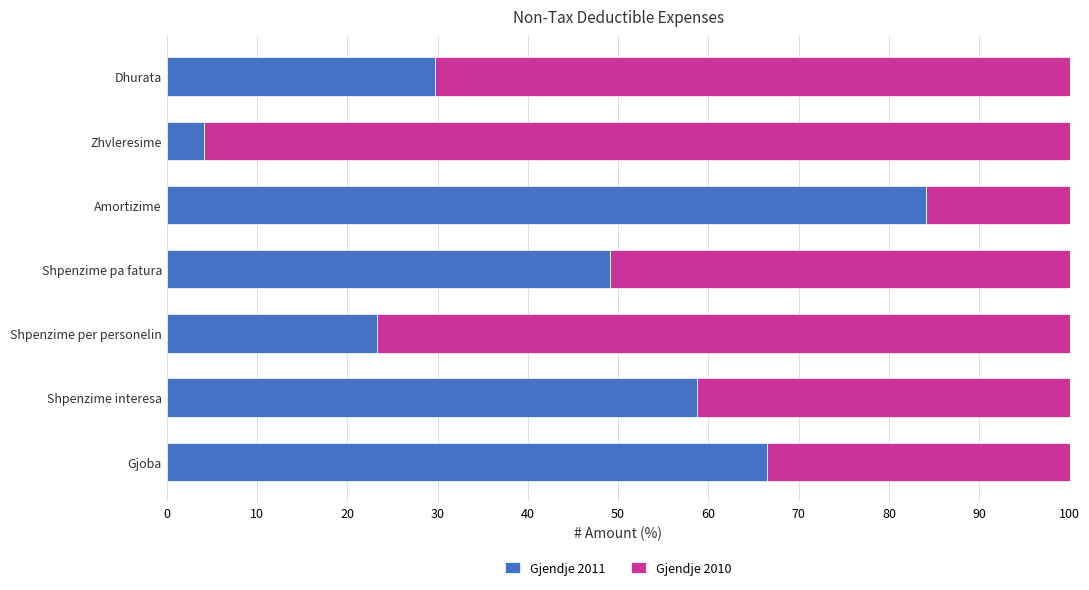

Read the Gjendje 2011 value at Amortizime.

84.1